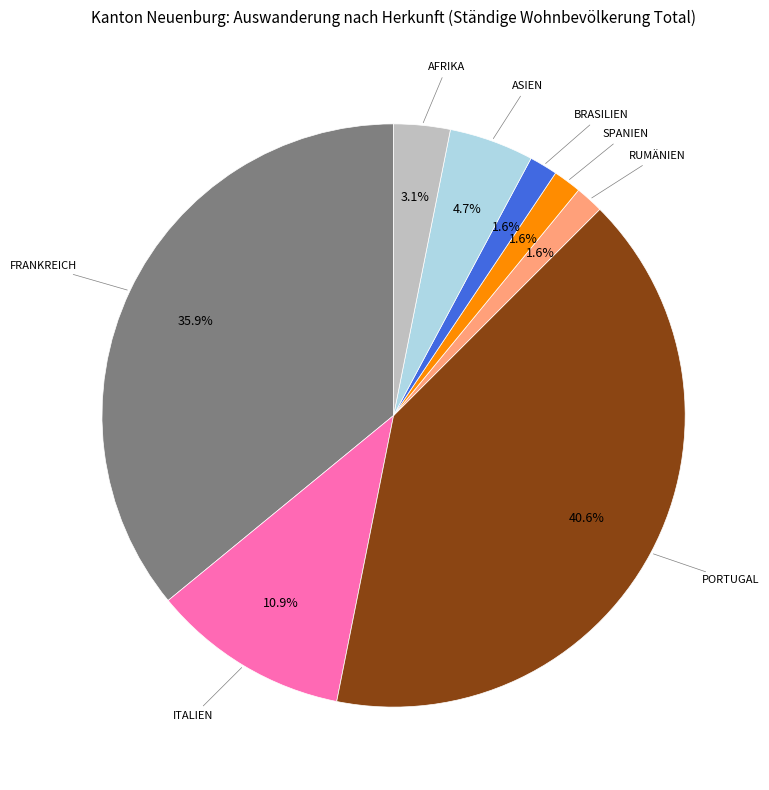

Count the number of slices in the pie.

8